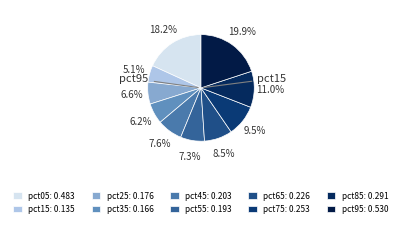

What percentage is the pct35 slice, to the nearest percent?

6%